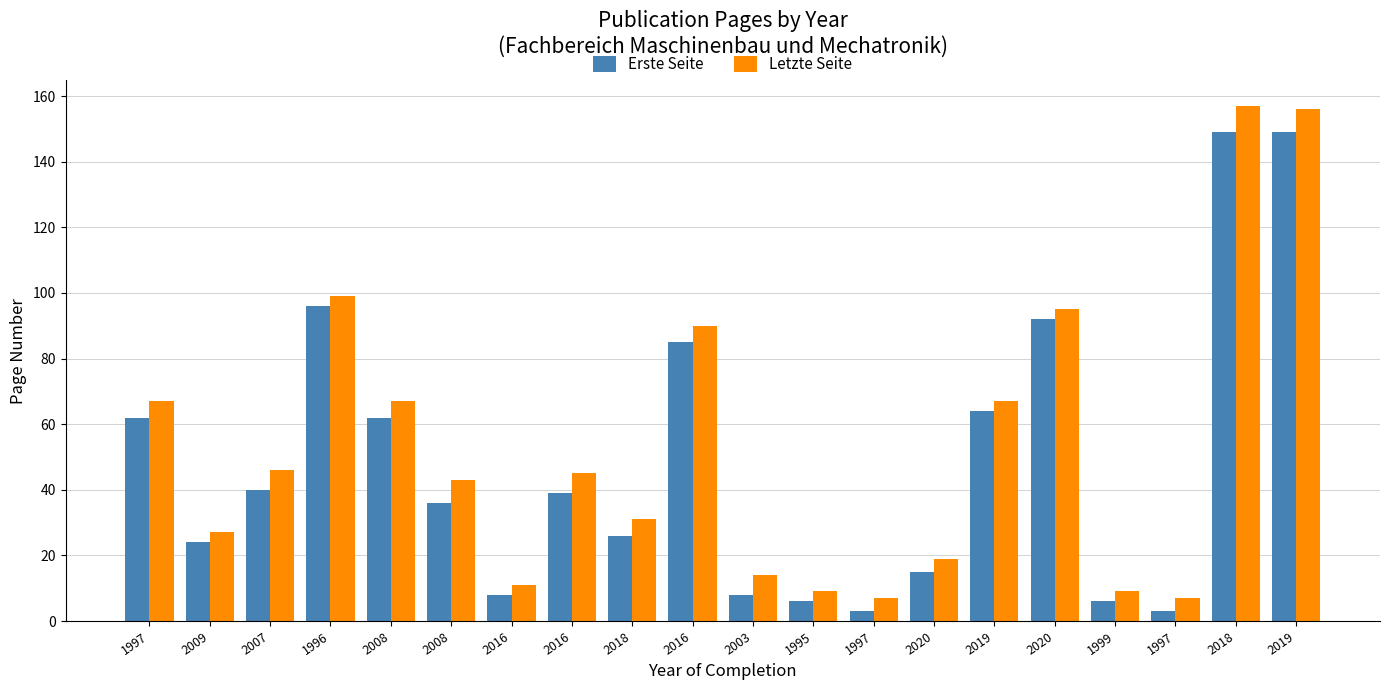

What is the value of the Letzte Seite bar at the 20th from the left?

67